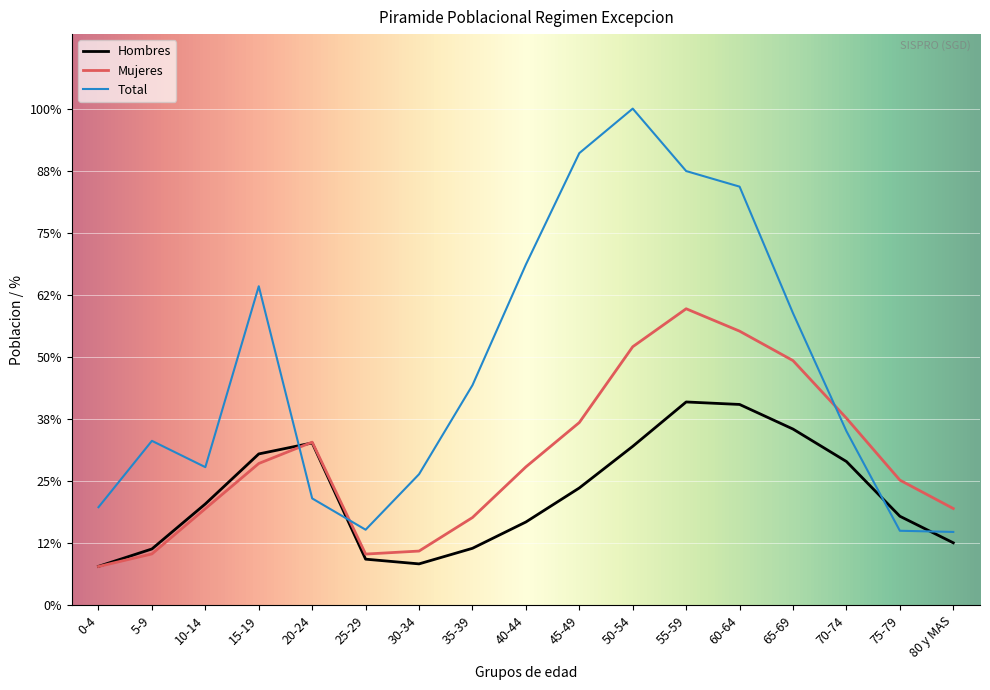

What position from the left is 5-9?

2